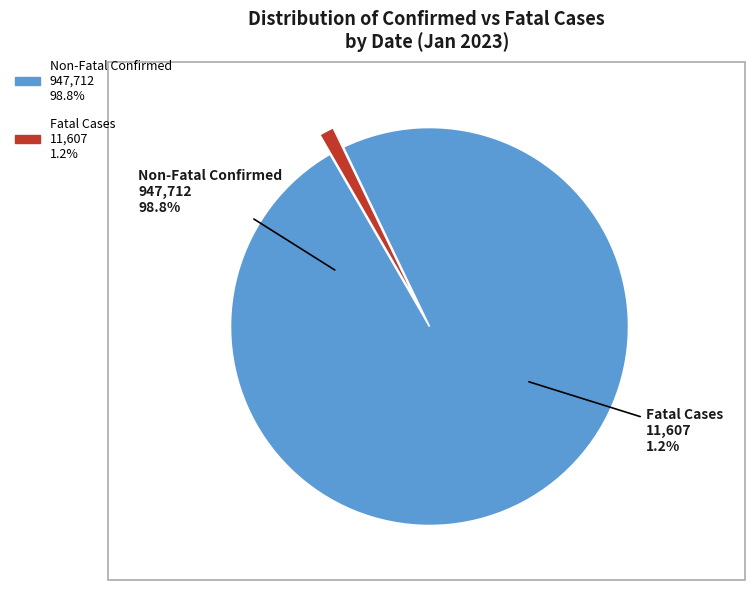

Is it true that 2023-01-22 is 14% of the pie?

False